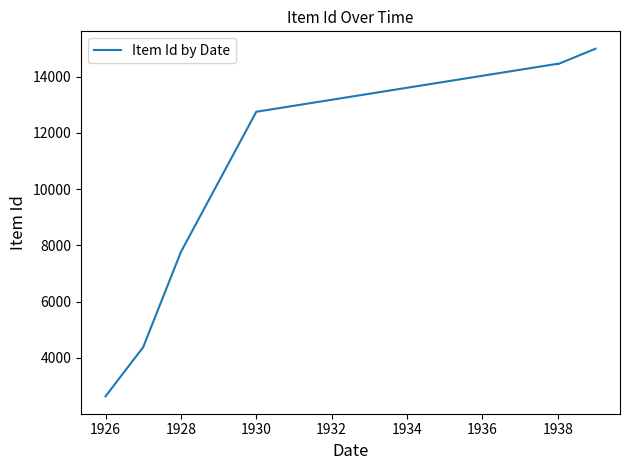

The value at 1930 is 12750. True or false?

True